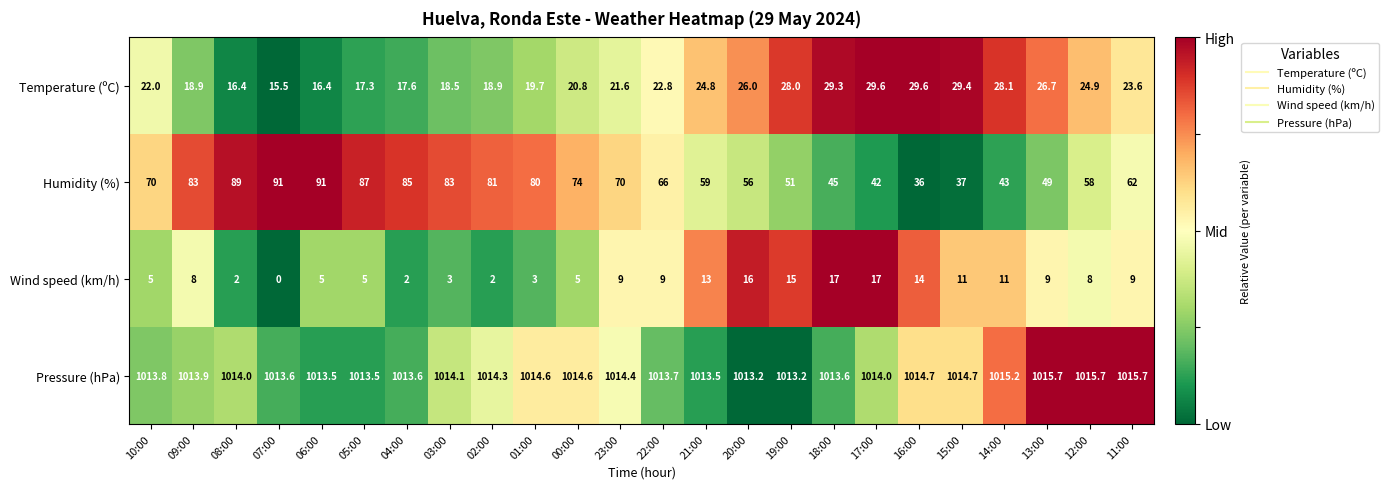

At which category does the chart reach its minimum across all series?

07:00